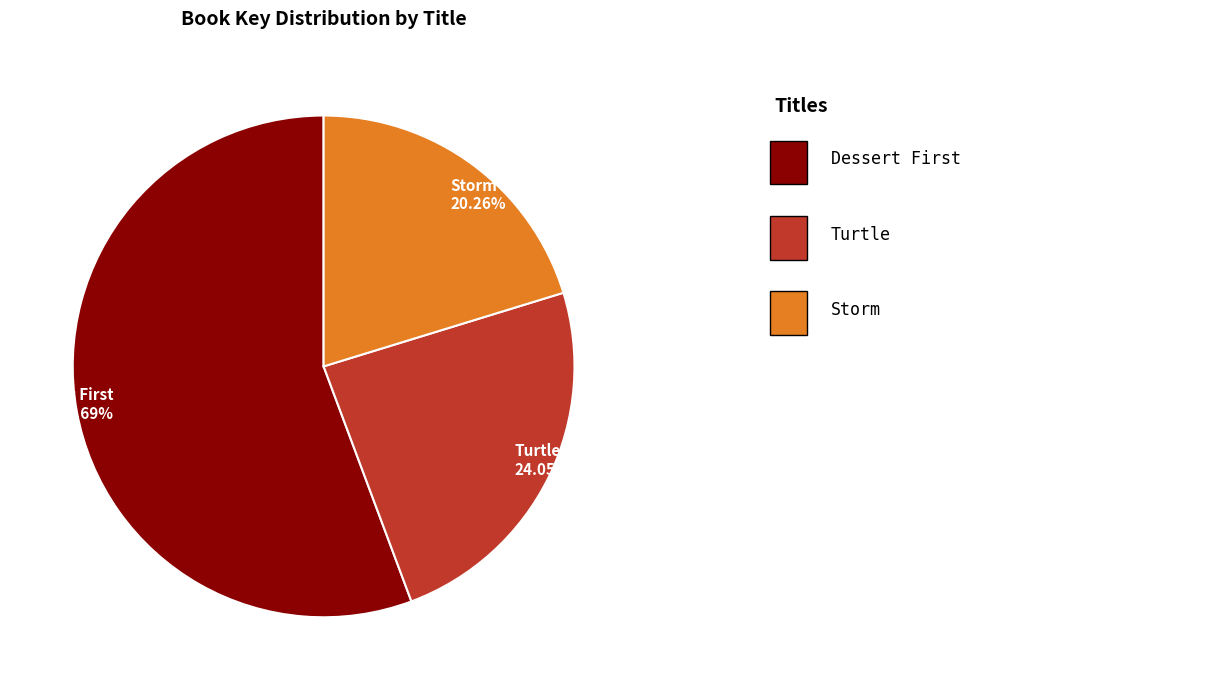

How many segments does this pie chart have?

3